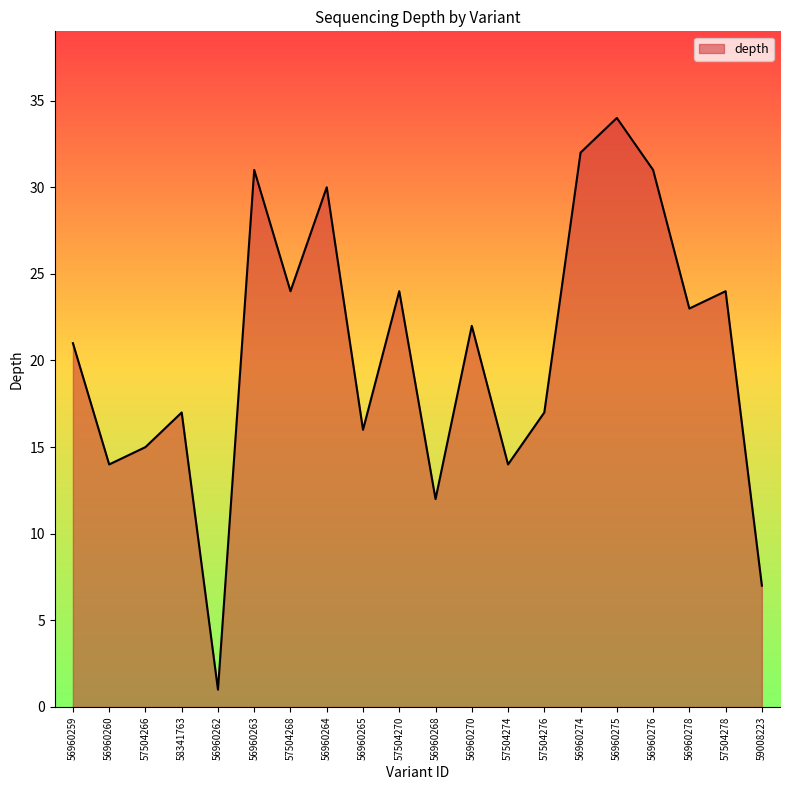

What position from the left is 56960262?

5